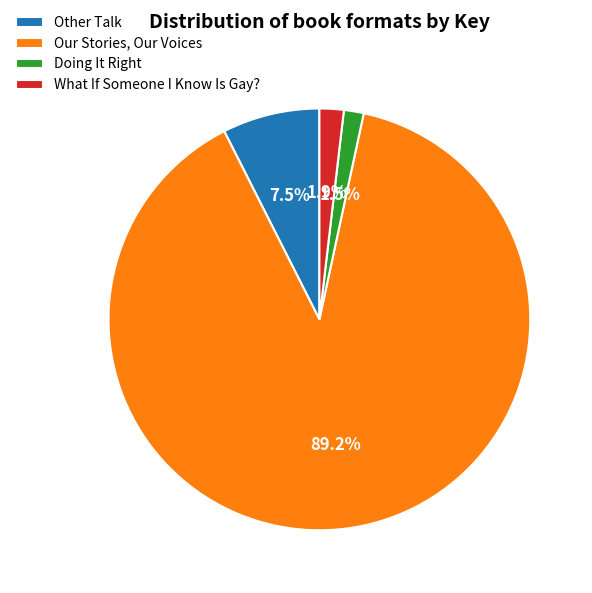

What is the majority slice?

Our Stories, Our Voices